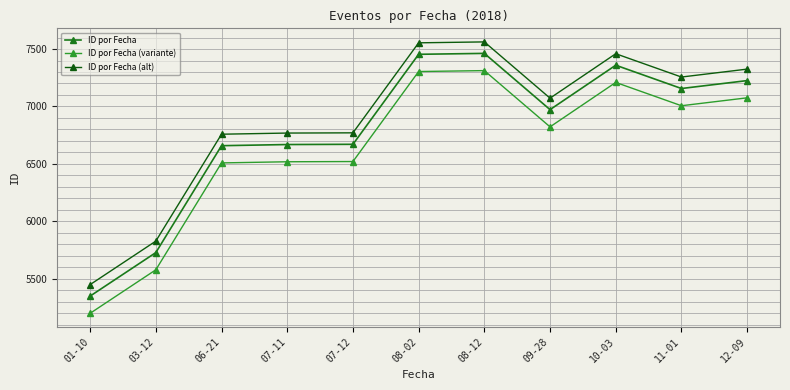

Rank the series by their average value, from lowest to highest.

ID por Fecha (variante), ID por Fecha, ID por Fecha (alt)